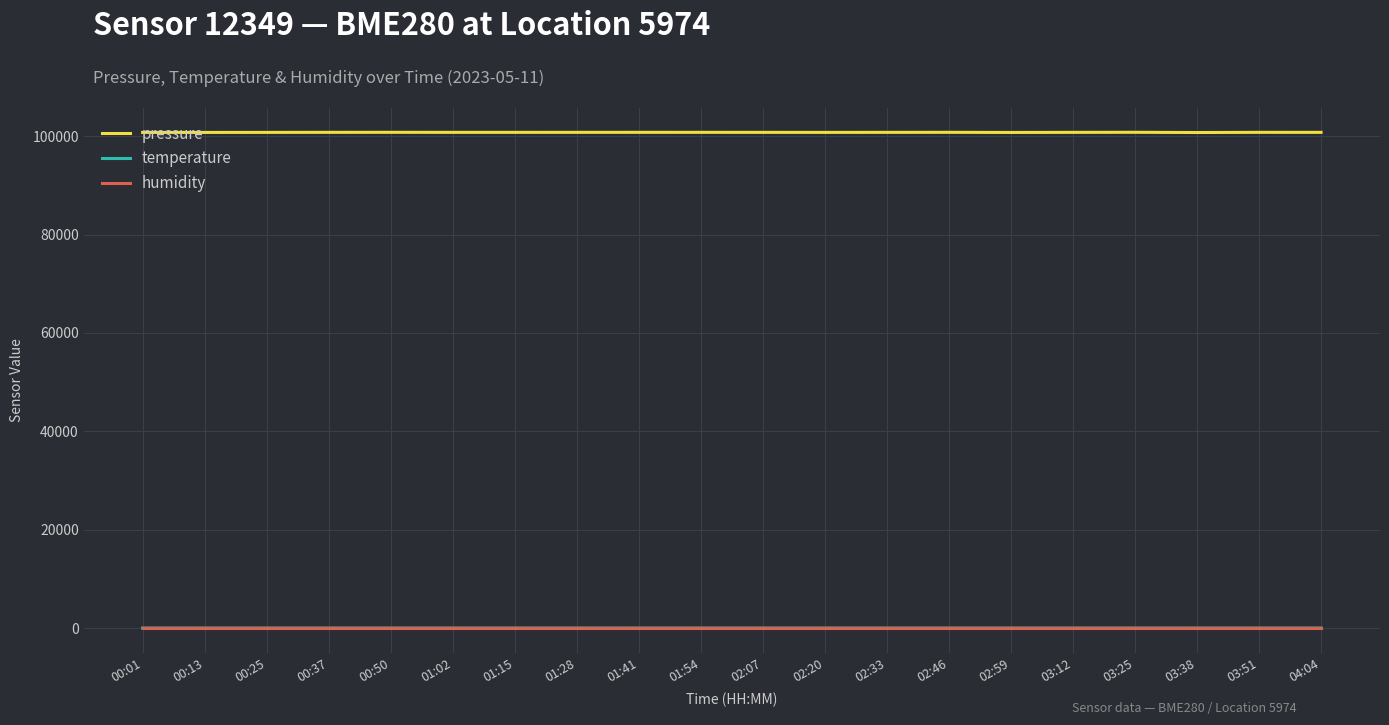

Does the chart have visible grid lines?

Yes